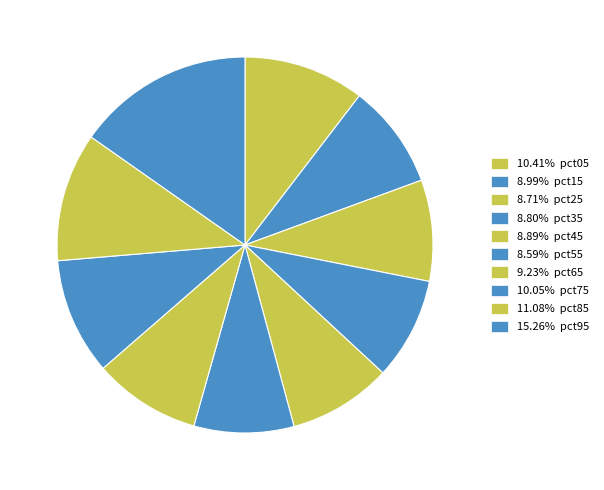

How many slices are in this pie chart?

10